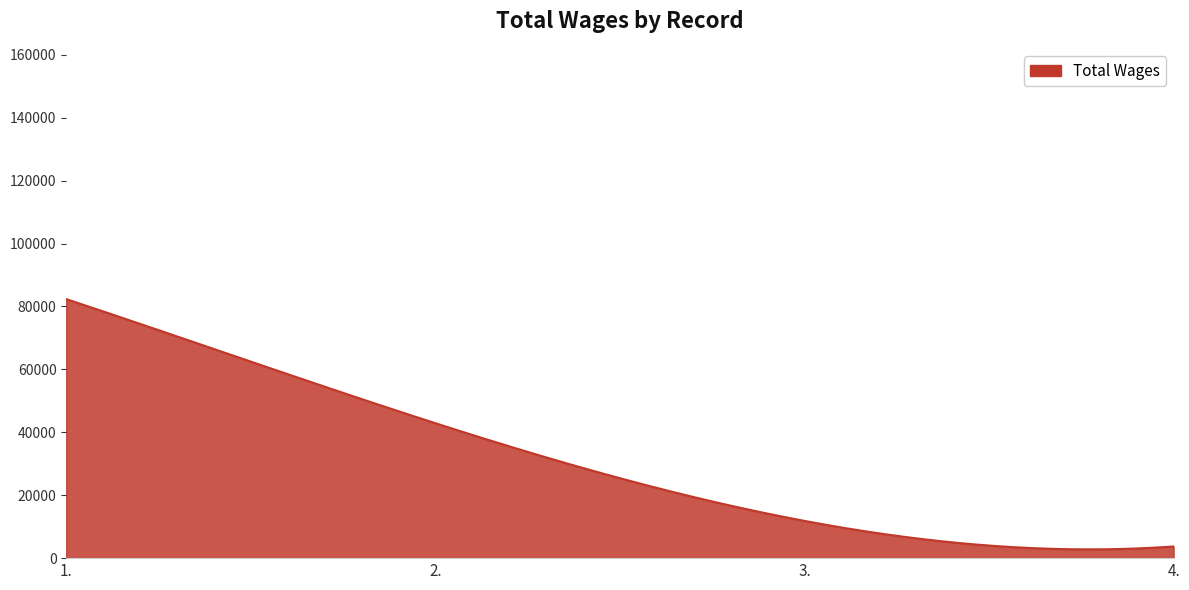

What is the greatest value displayed?

82324.0